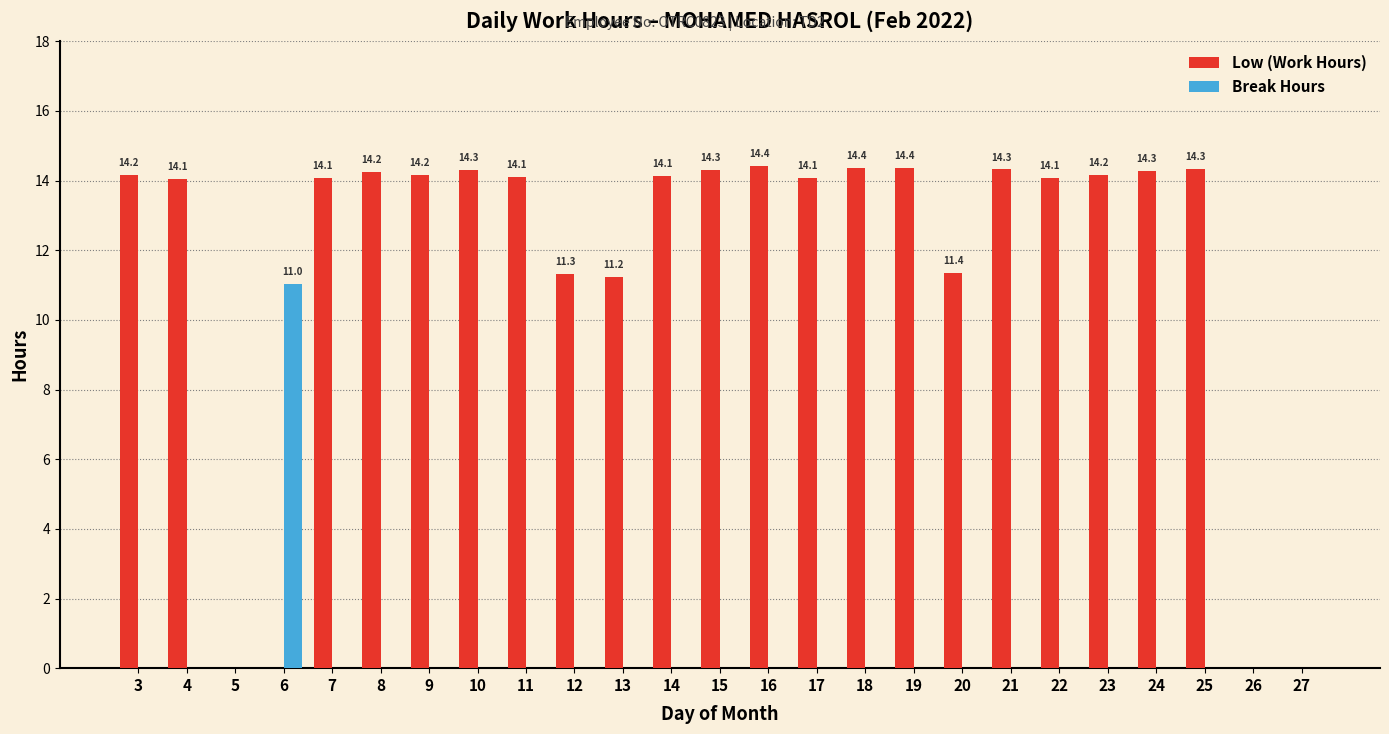

Which series changed the most between 13 and 23?

Low (Work Hours)